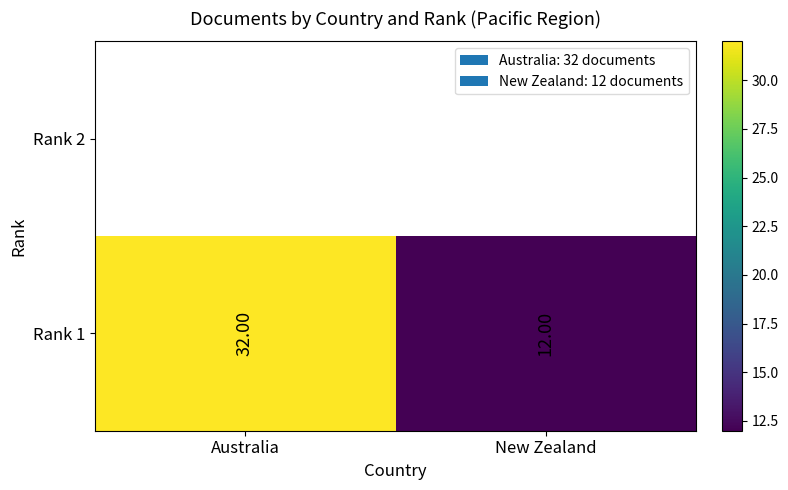

Which category has the highest value across all series?

Australia